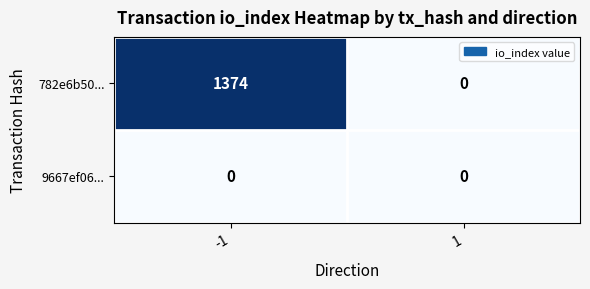

Rank the series at -1 from lowest to highest value.

9667ef06..., 782e6b50...